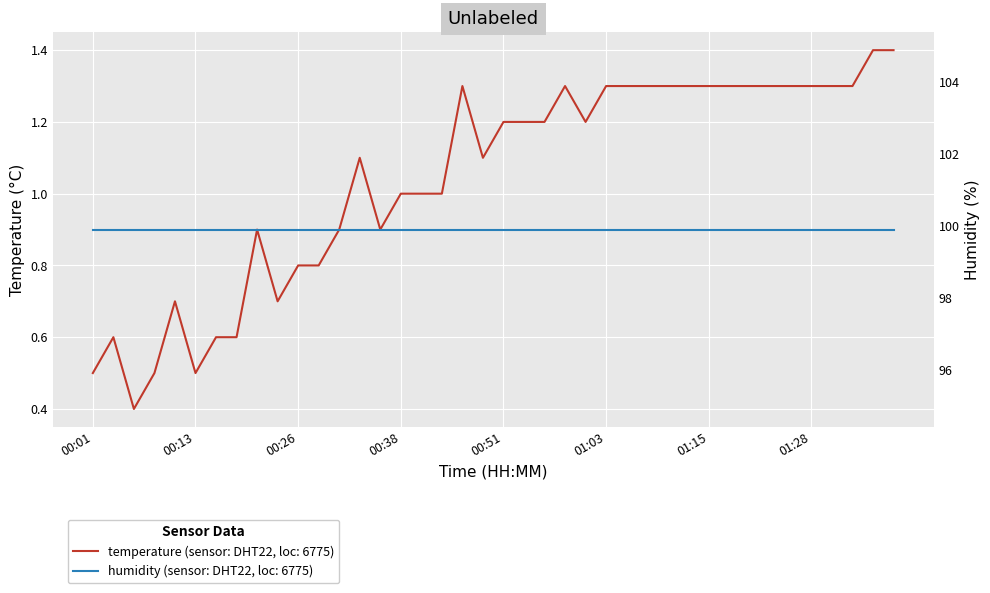

Where is the first local maximum?

00:04